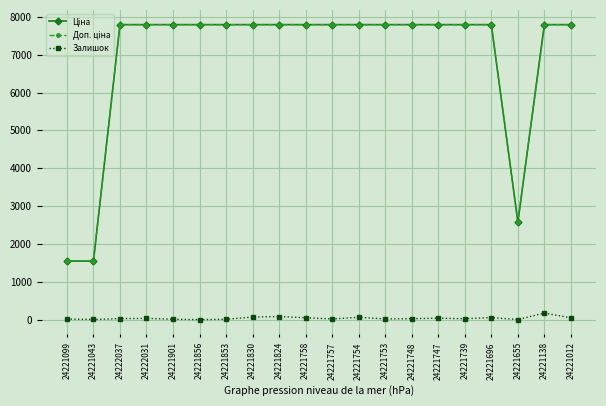

True or false: Залишок has a value of 4.0 at 24221043.

True